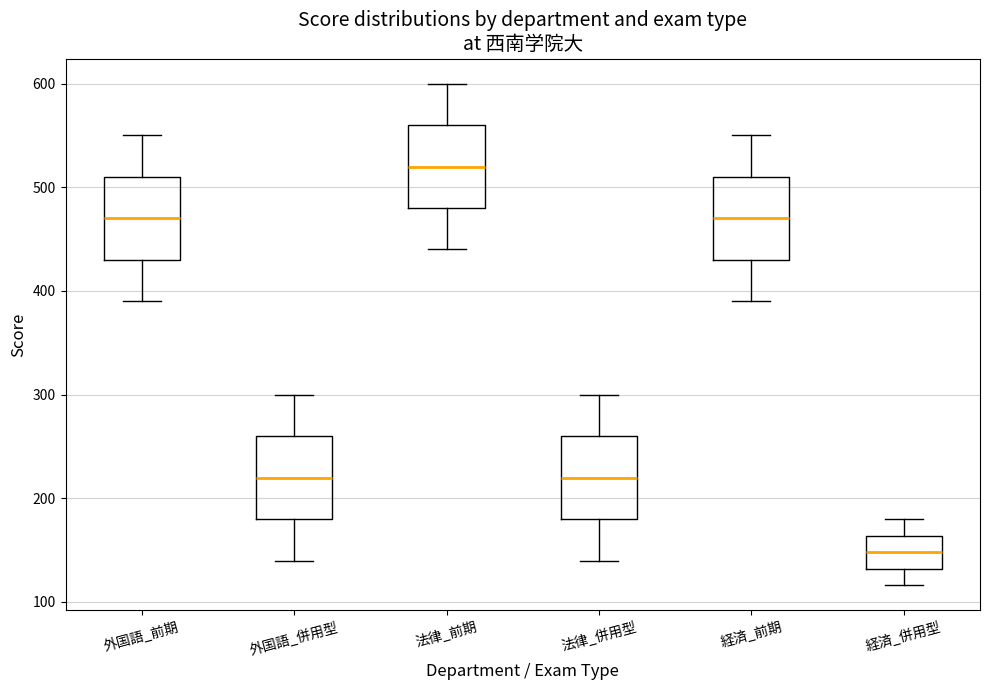

Which box's median line is the highest?

法律_前期